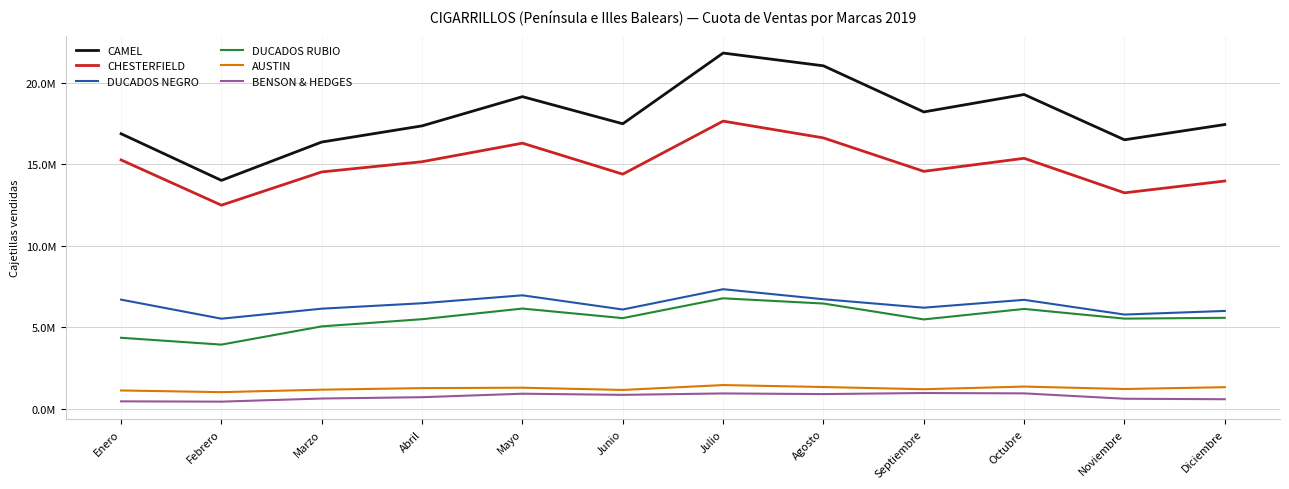

What are all the series names shown in the legend?

CAMEL, CHESTERFIELD, DUCADOS NEGRO, DUCADOS RUBIO, AUSTIN, BENSON & HEDGES